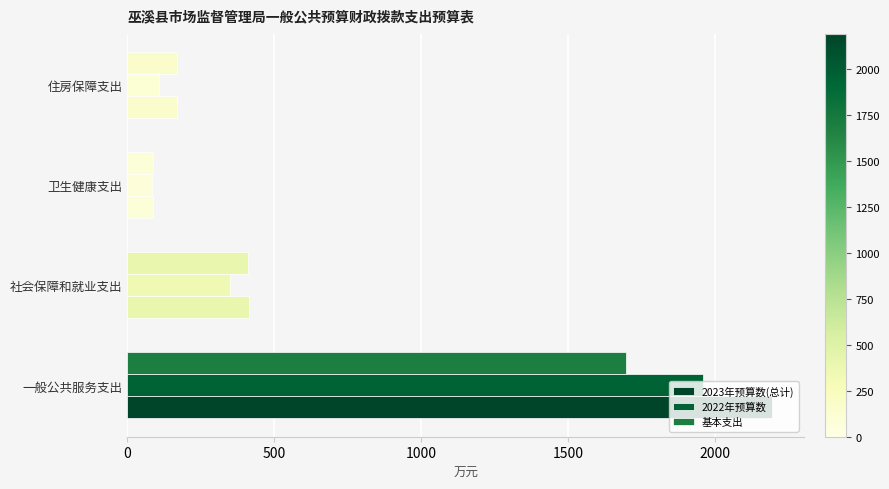

How many data points in 基本支出 are above 412?

2